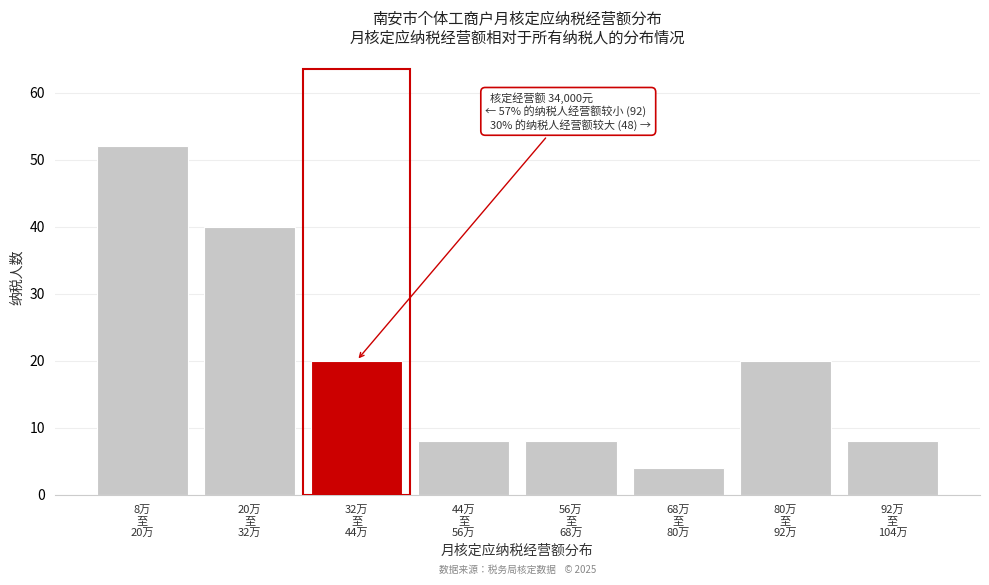

Reading left to right, list all the values displayed in this chart.

52	40	20	8	8	4	20	8